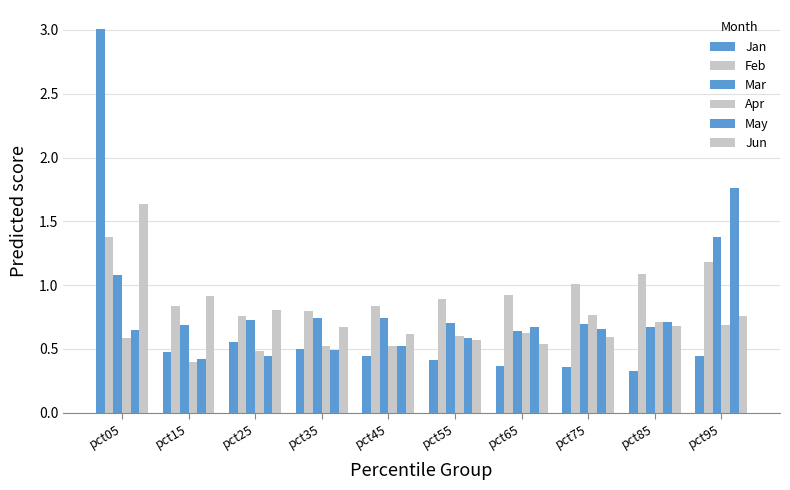

Which category has the lowest value across all series?

pct85